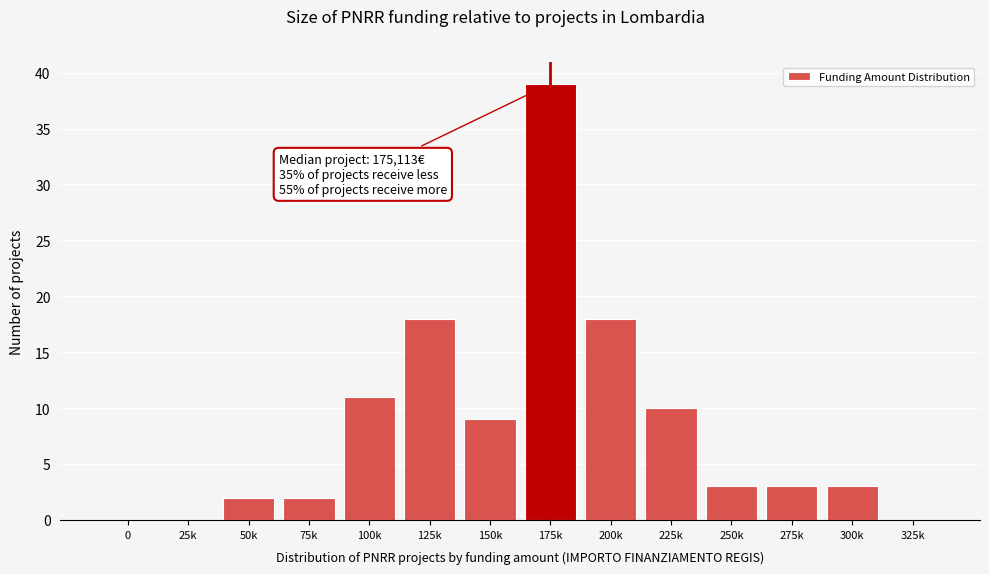

Reading right to left, list all the values displayed in this chart.

325k=0	300k=3	275k=3	250k=3	225k=10	200k=18	175k=39	150k=9	125k=18	100k=11	75k=2	50k=2	25k=0	0=0